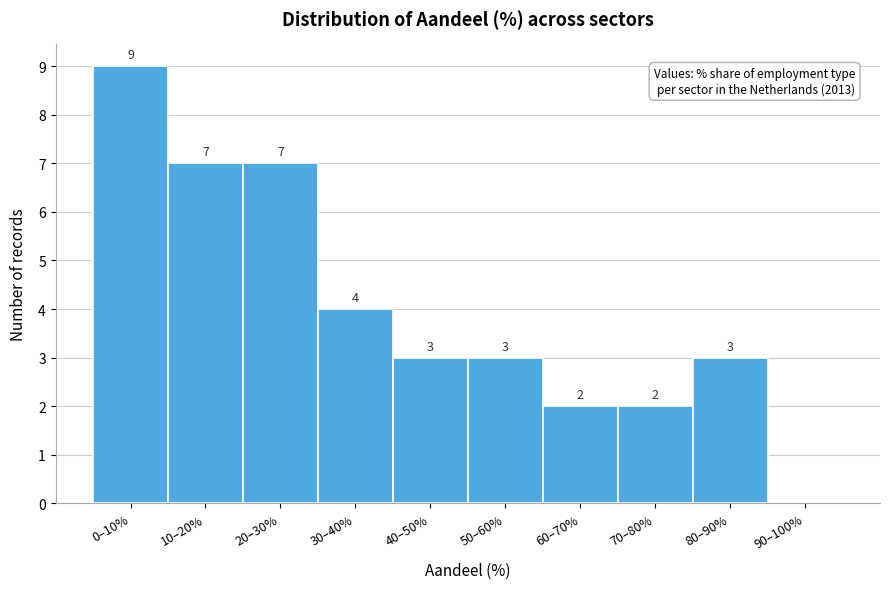

Reading left to right, list all the values displayed in this chart.

0–10%=9	10–20%=7	20–30%=7	30–40%=4	40–50%=3	50–60%=3	60–70%=2	70–80%=2	80–90%=3	90–100%=0